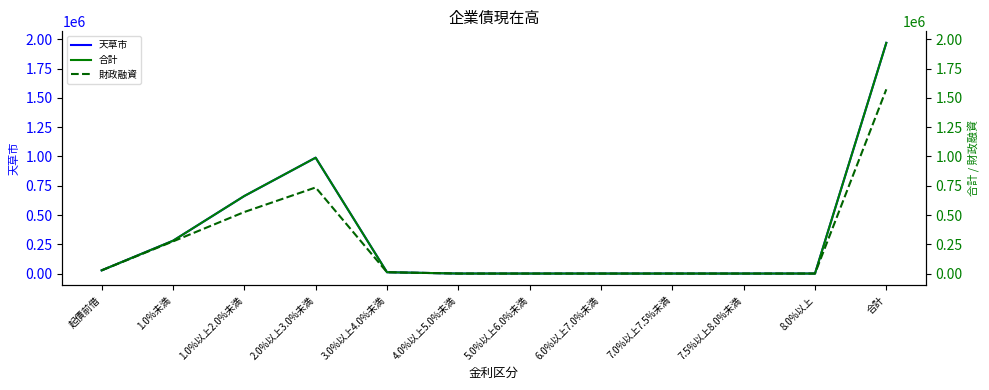

True or false: 財政融資 has a value of 274336 at 1.0%未満.

True